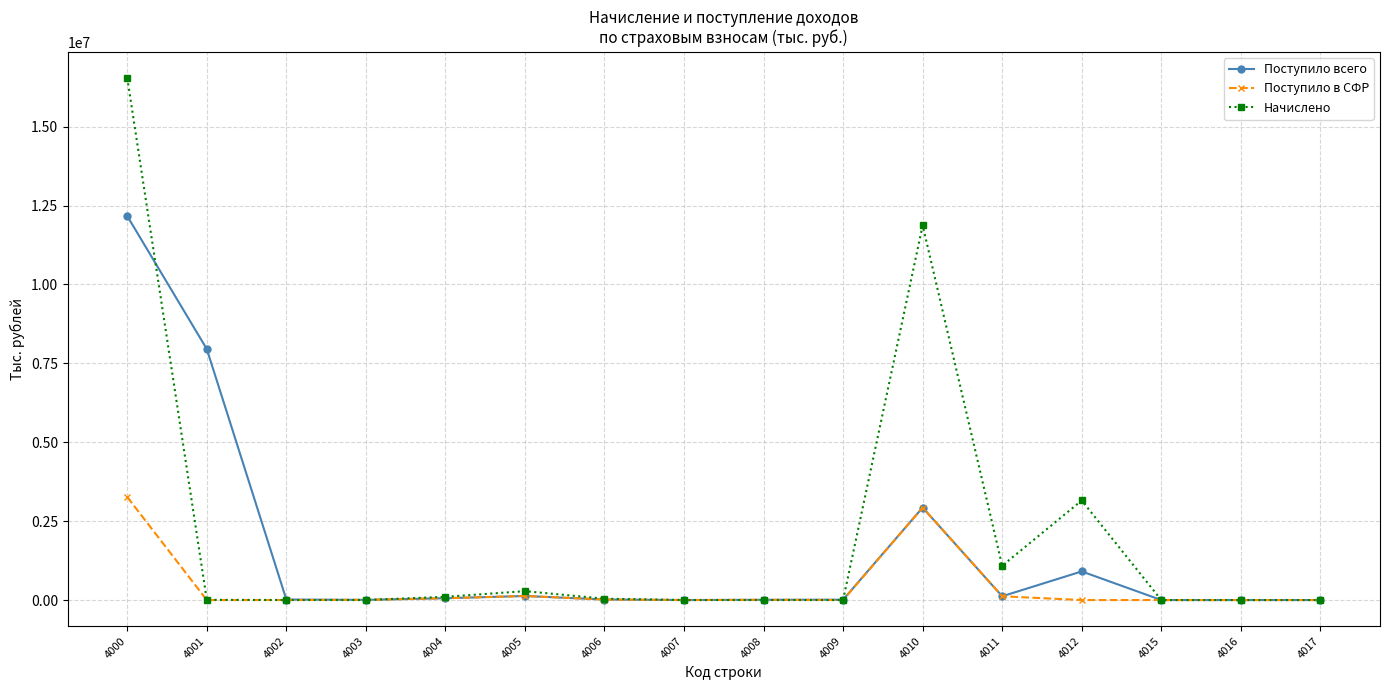

Rank the series by their average value, from lowest to highest.

Поступило в СФР, Поступило всего, Начислено